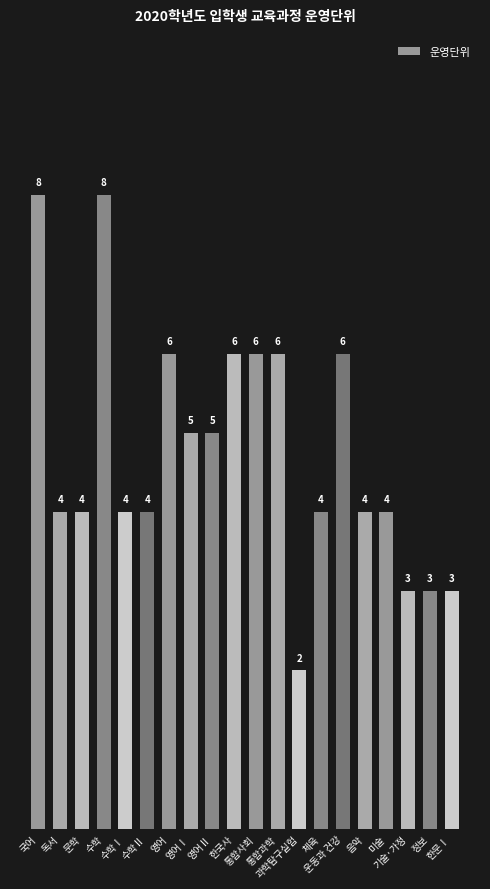

How many data points are less than 4?

4